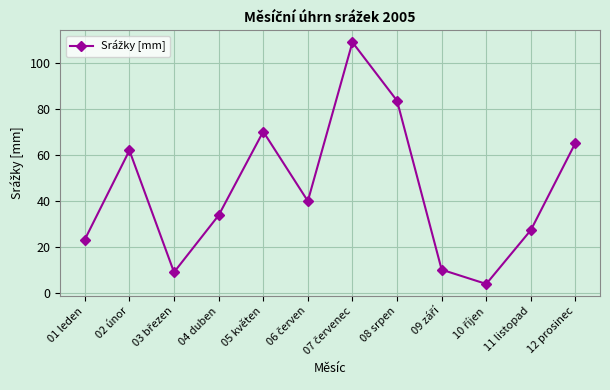

What is the sum of all values?

539.1